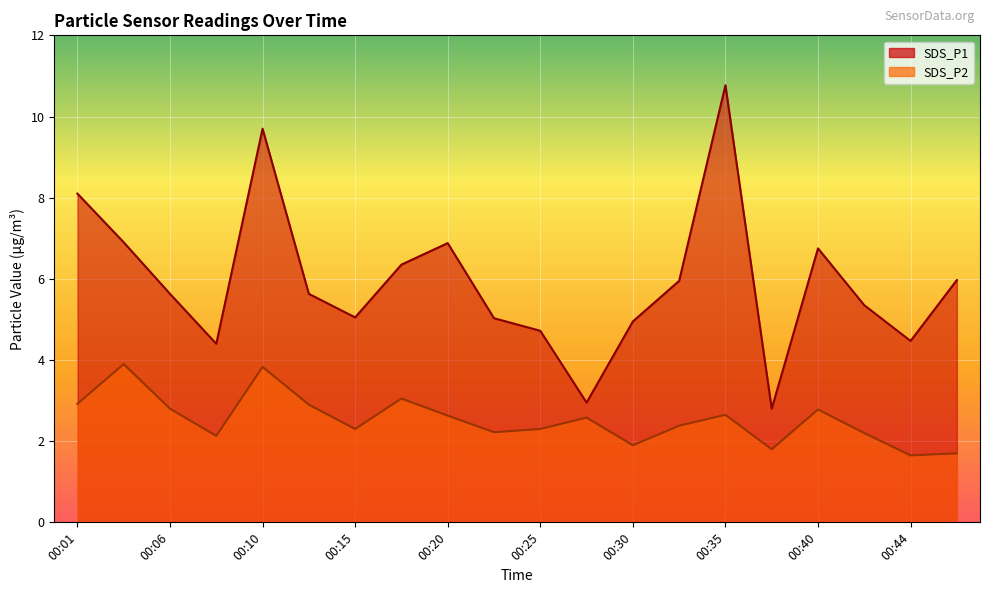

At 00:32, list the series in order from largest to smallest.

SDS_P1, SDS_P2